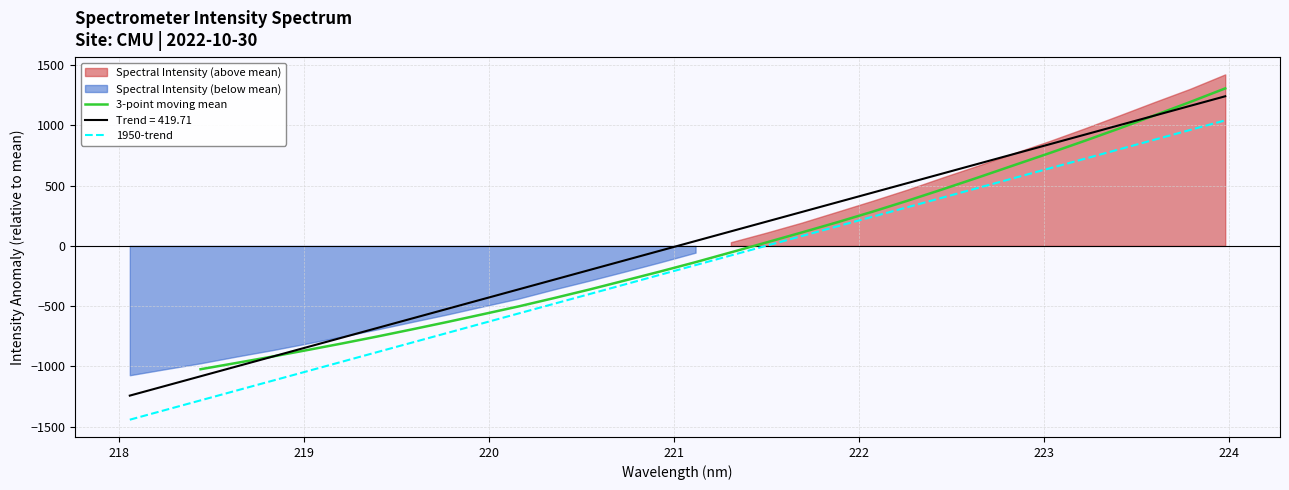

Rank the categories by value from highest to lowest.

223.9802, 223.7895, 223.5987, 223.408, 223.2172, 223.0264, 222.8355, 222.6447, 222.4538, 222.263, 222.0721, 221.8812, 221.6902, 221.4993, 221.3083, 221.1174, 220.9264, 220.7354, 220.5444, 220.3533, 220.1623, 219.9712, 219.7801, 219.589, 219.3979, 219.2067, 219.0156, 218.8244, 218.6332, 218.442, 218.2508, 218.0596